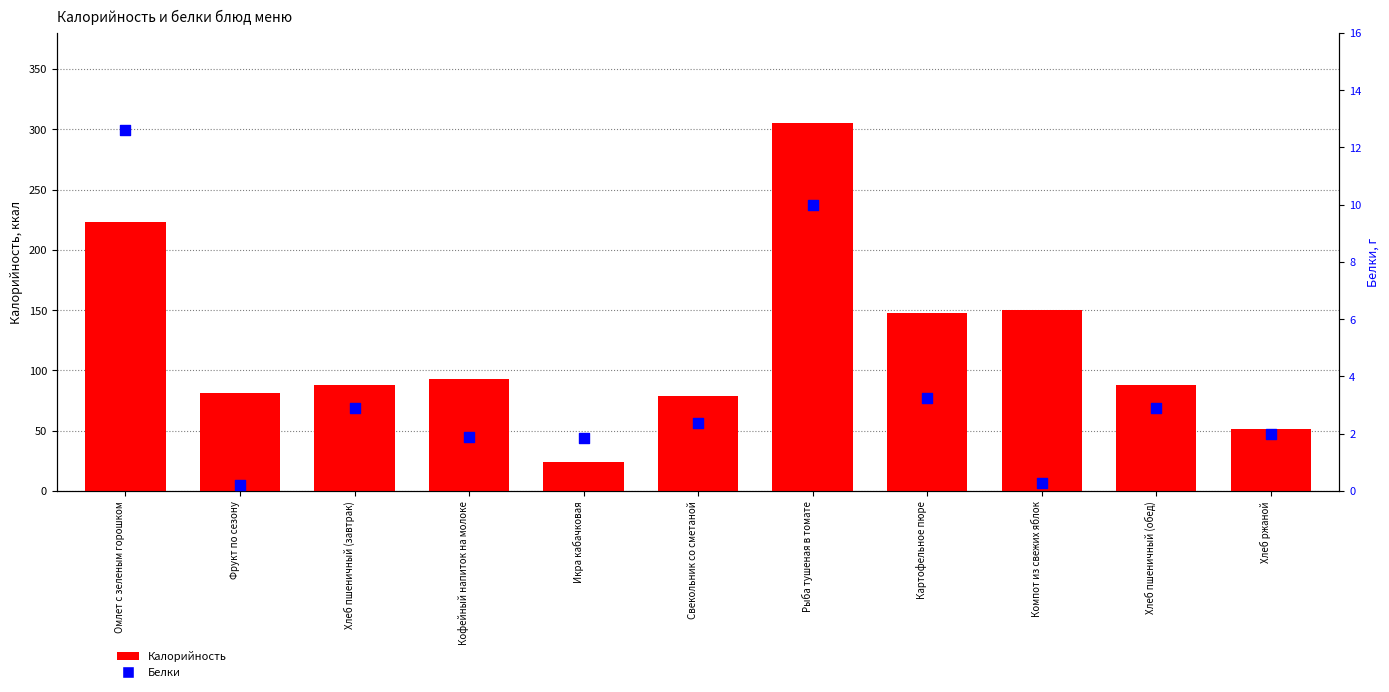

What is the total value across all series at Картофельное пюре?

150.7